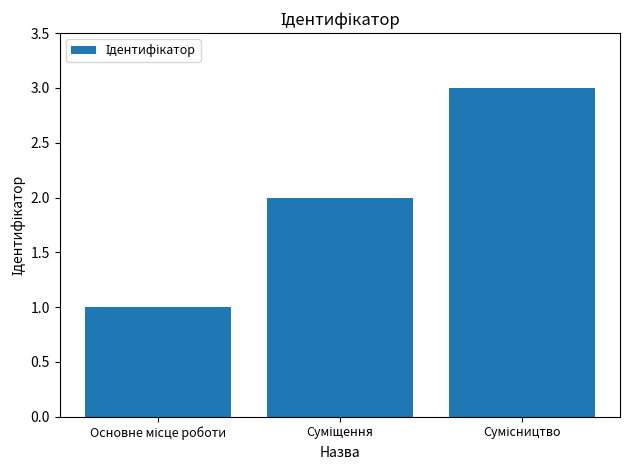

What is the greatest value displayed?

3